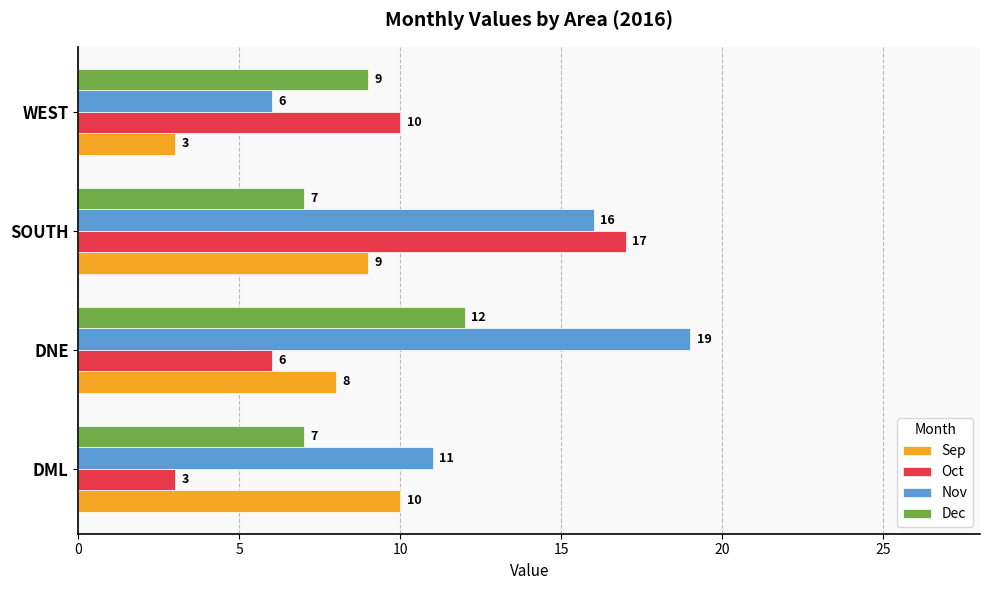

What is the average value of the Oct series?

9